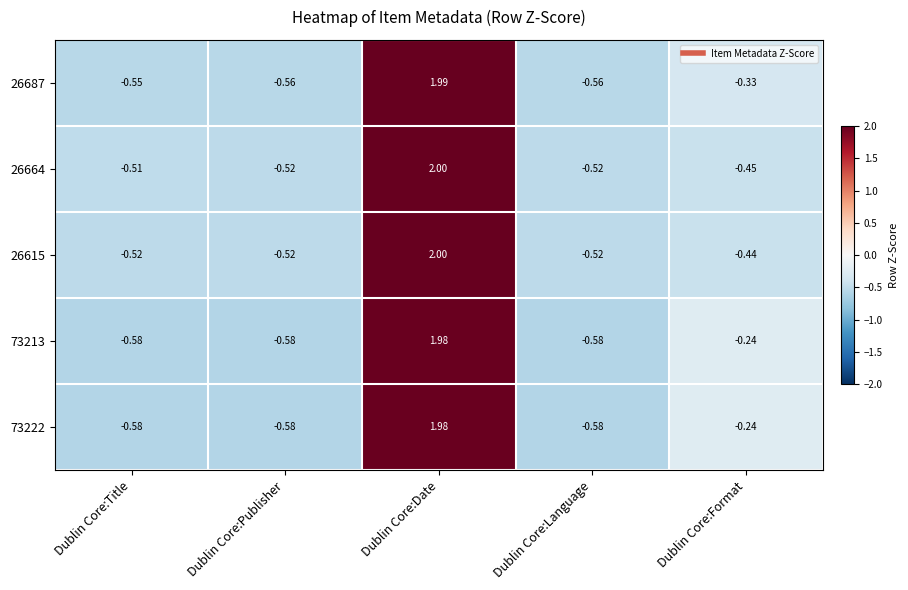

At which label does 73222 first exceed 0?

Dublin Core:Date